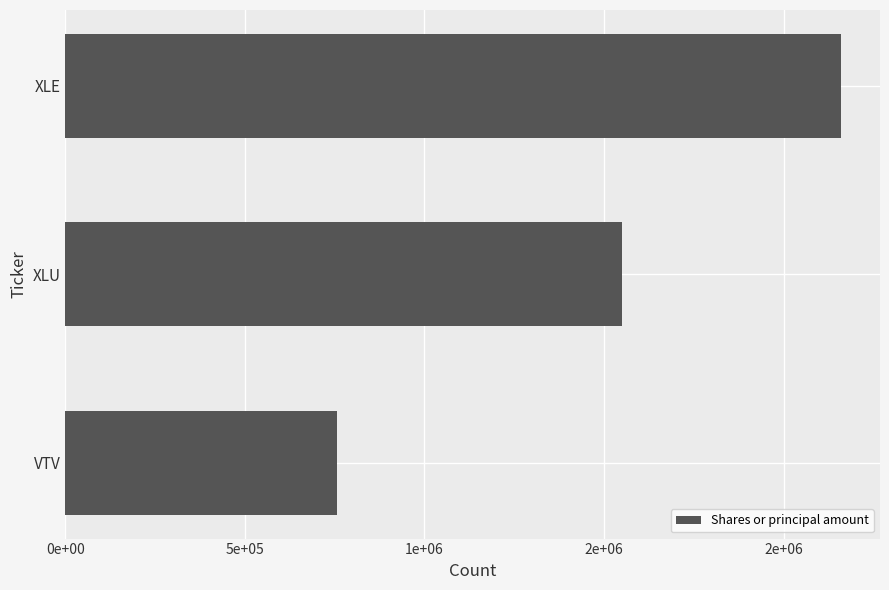

List the labels in order of value, smallest first.

VTV, XLU, XLE